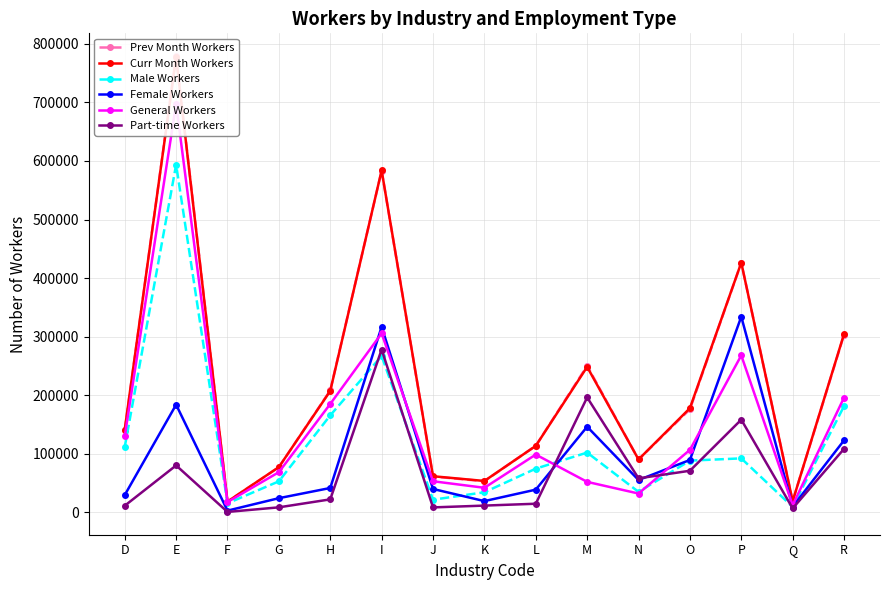

The value of Prev Month Workers at N is 119291. True or false?

False